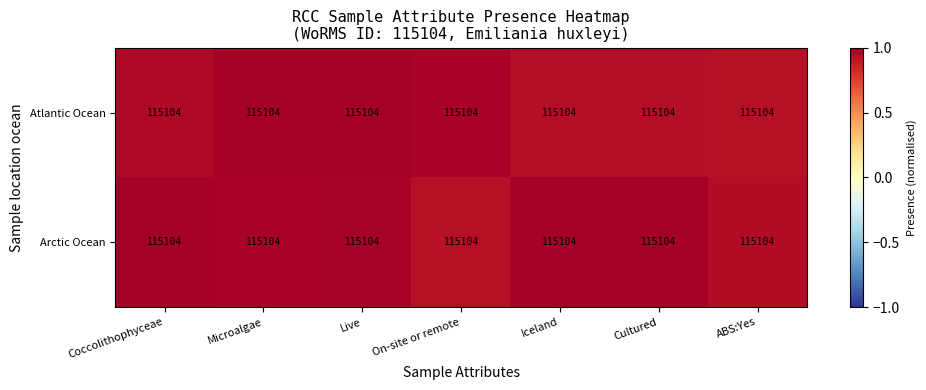

Count the number of categories in the chart.

7